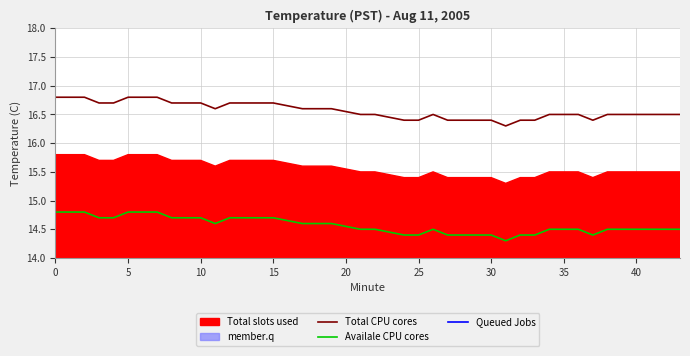

True or false: Total CPU cores and Availale CPU cores cross at least once.

False